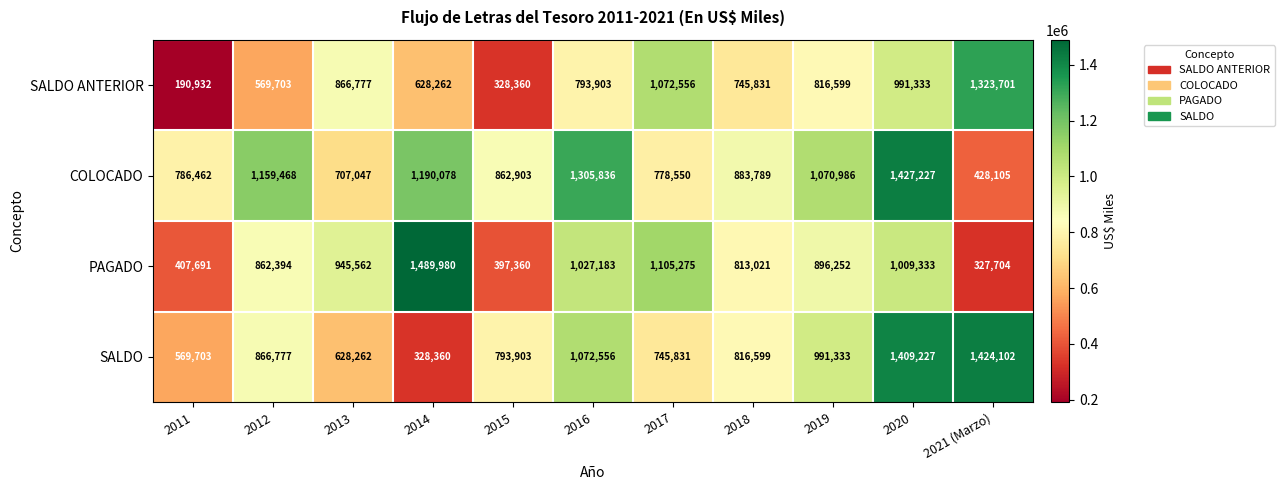

Rank the series by their maximum value, from lowest to highest.

SALDO ANTERIOR, SALDO, COLOCADO, PAGADO